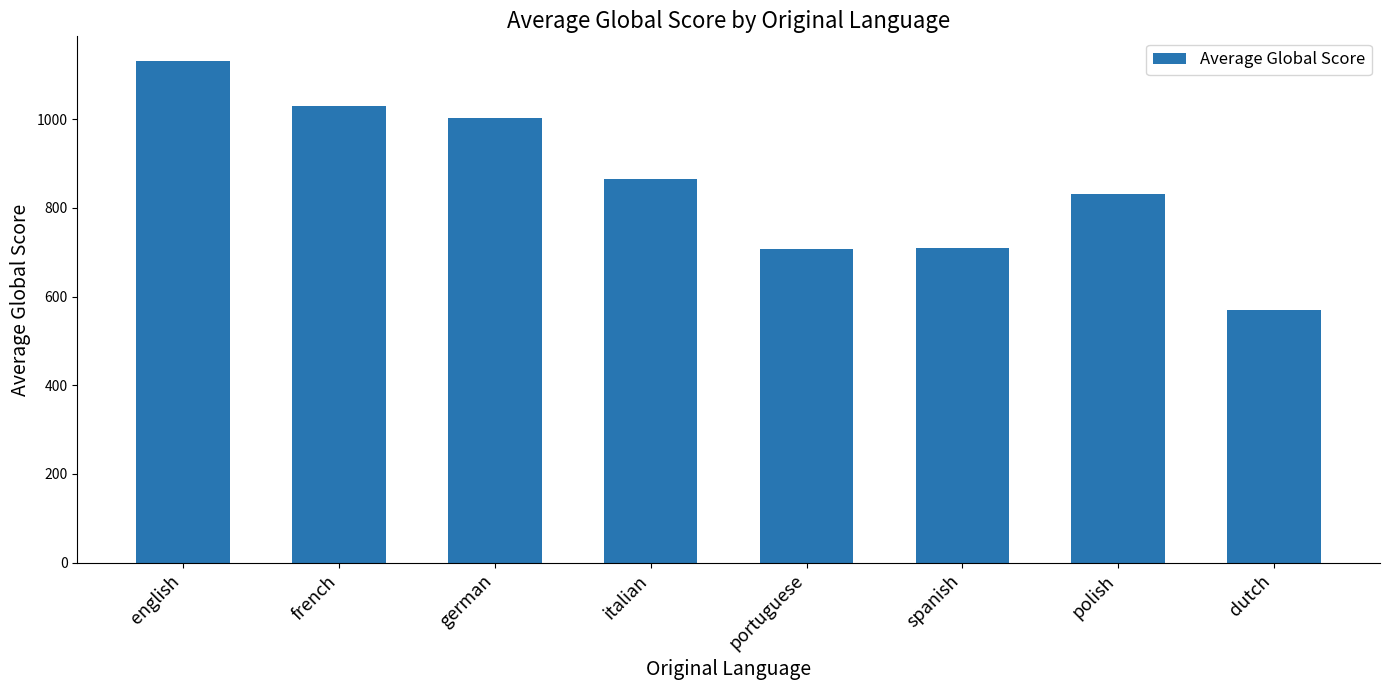

True or false: the data shows 831.0 at polish.

True